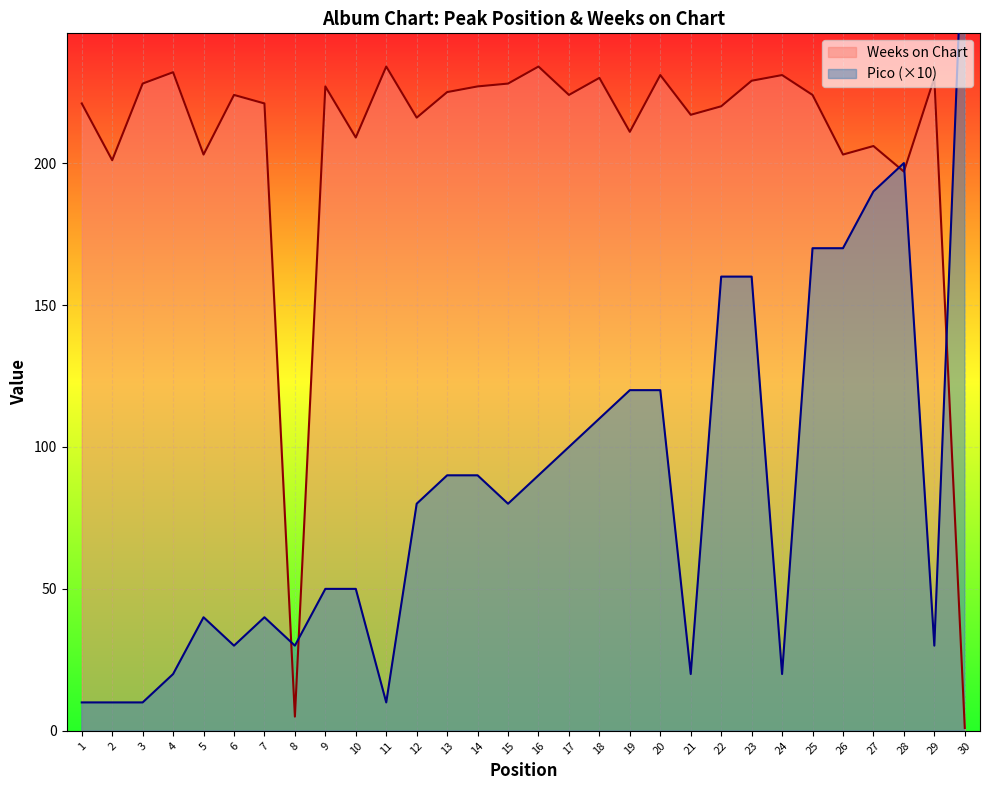

Is it true that Pico equals 170 at 26?

True